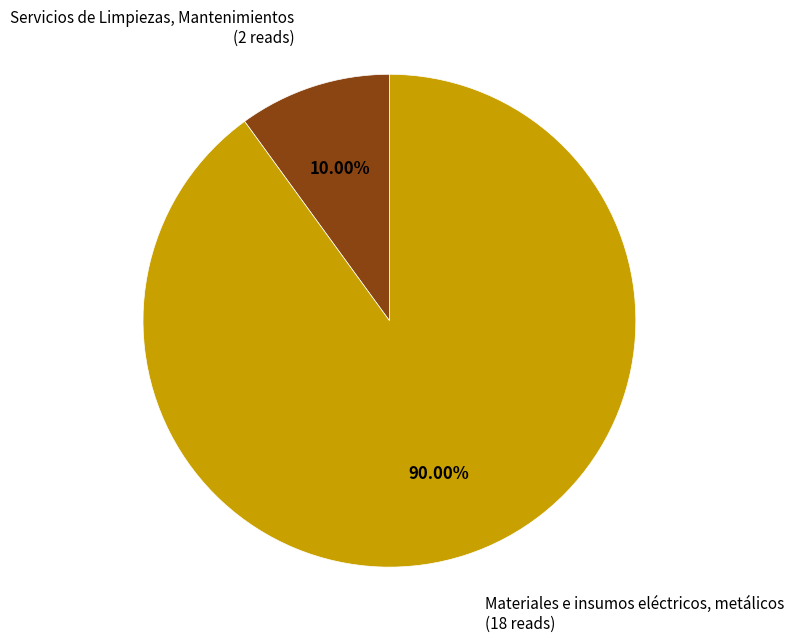

What is the majority slice?

Materiales e insumos eléctricos, metálicos